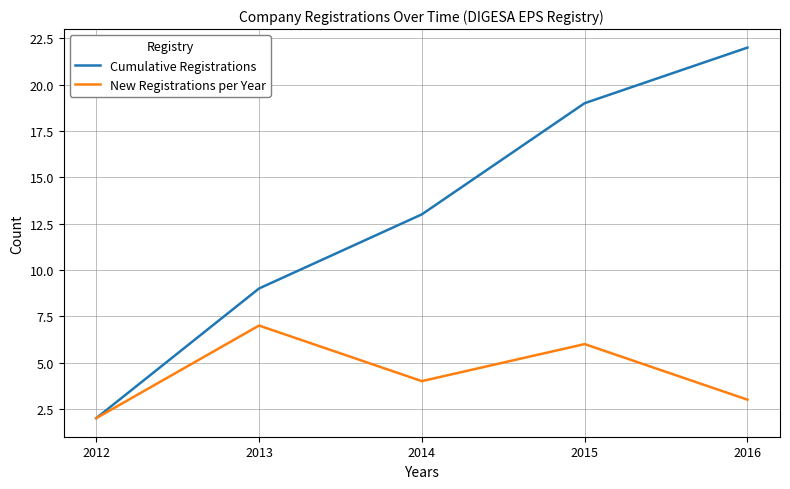

Which series has the largest range (max minus min)?

Cumulative Registrations